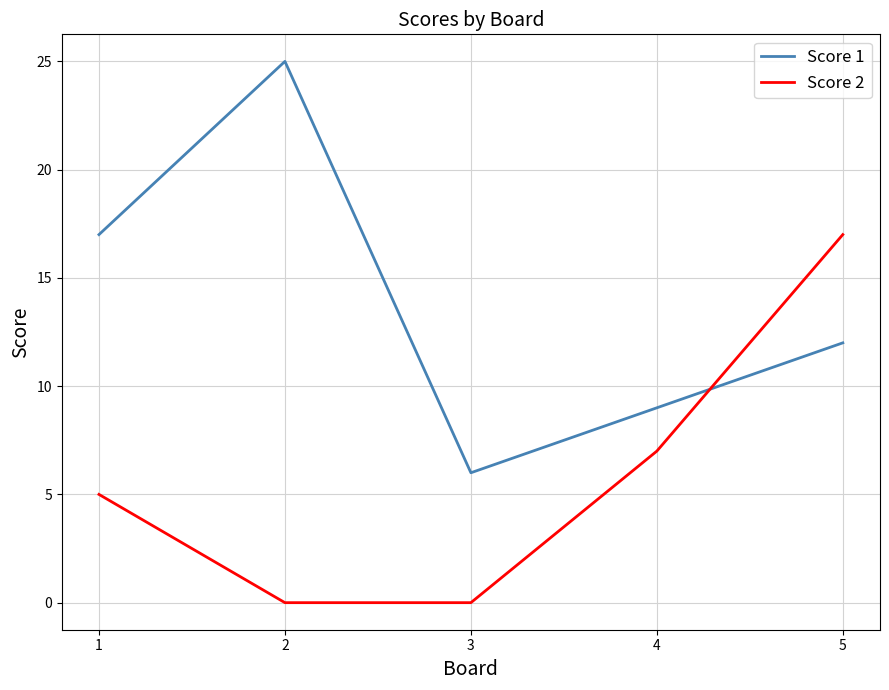

At which label does Score 2 reach its peak?

5